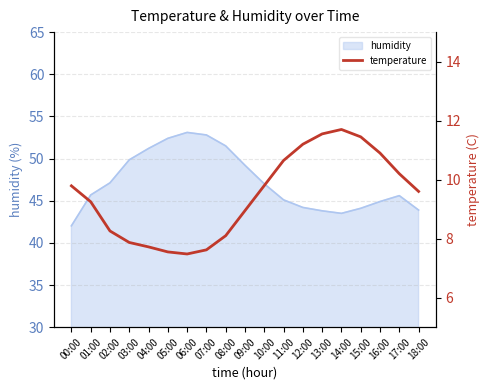

True or false: humidity has a value of 47.1 at 02:00.

True